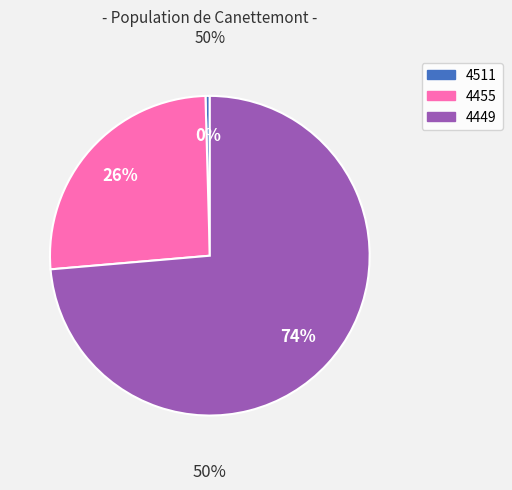

What is the largest slice in the pie chart?

4449